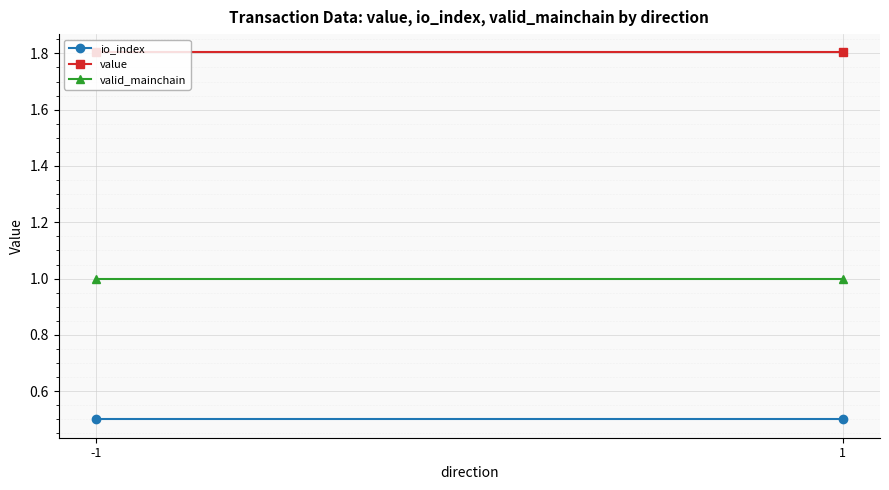

Is it true that value equals 0.5 at 1?

False